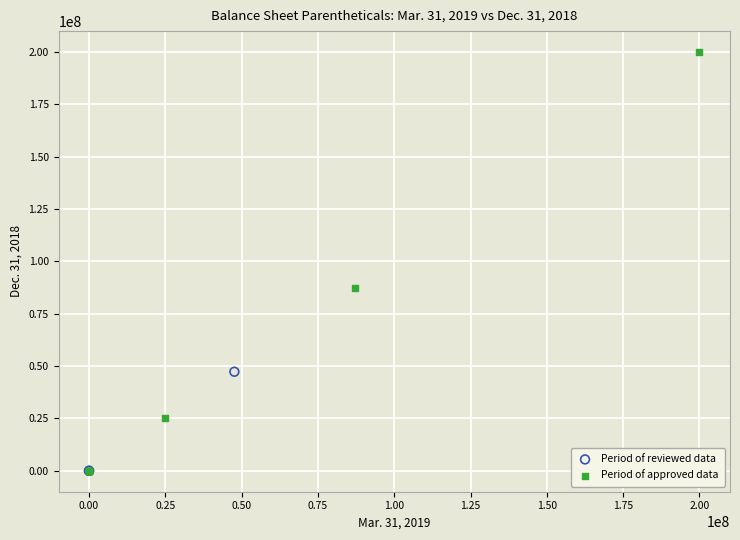

What are all the series names shown in the legend?

Period of reviewed data, Period of approved data